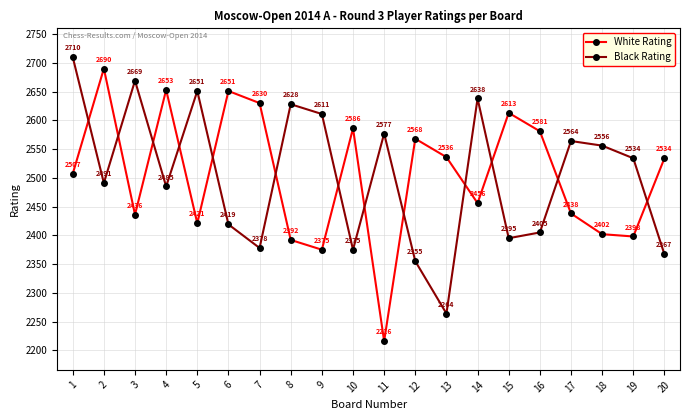

What are all the series names shown in the legend?

White Rating, Black Rating